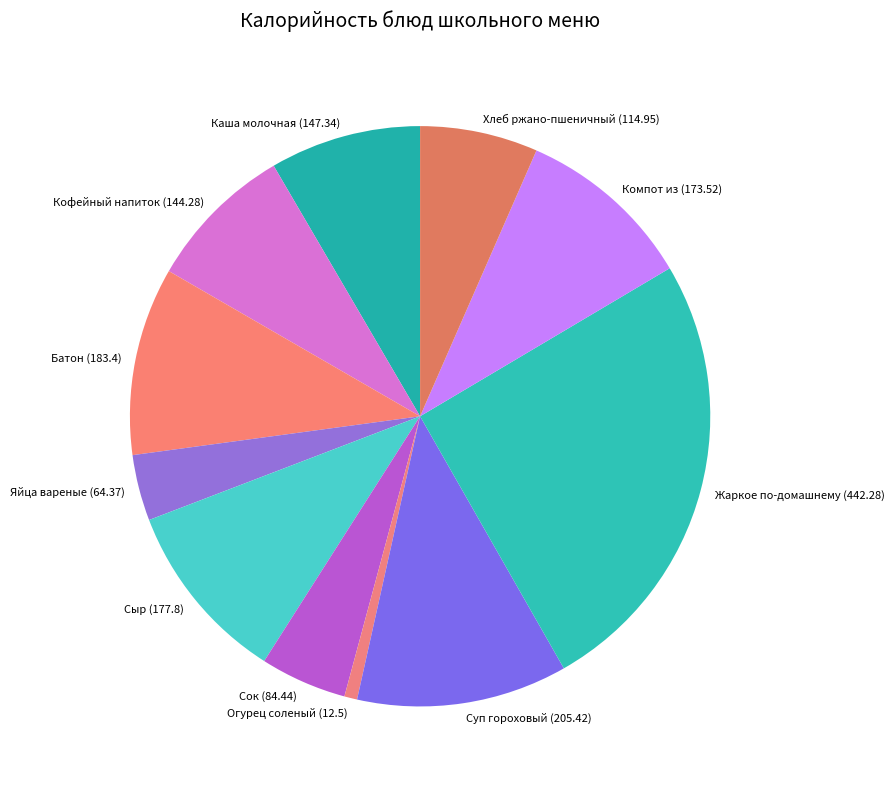

Combined, do Суп гороховый (205.42) and Хлеб ржано-пшеничный (114.95) account for over 50%?

No